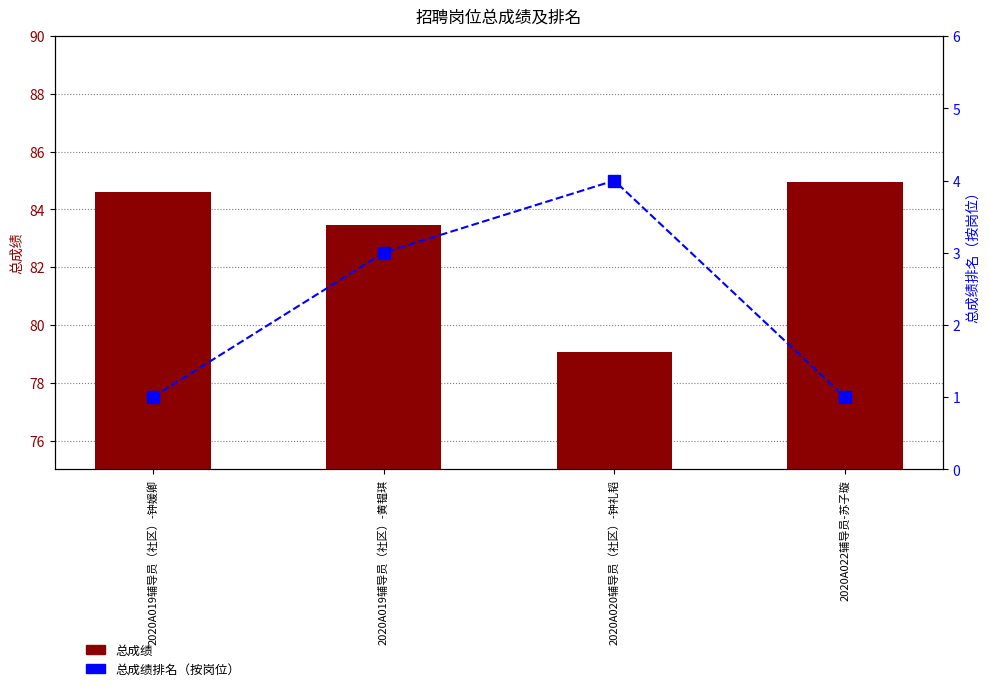

What is the total value across all series at 2020A019辅导员（社区）-钟媛卿?

85.6